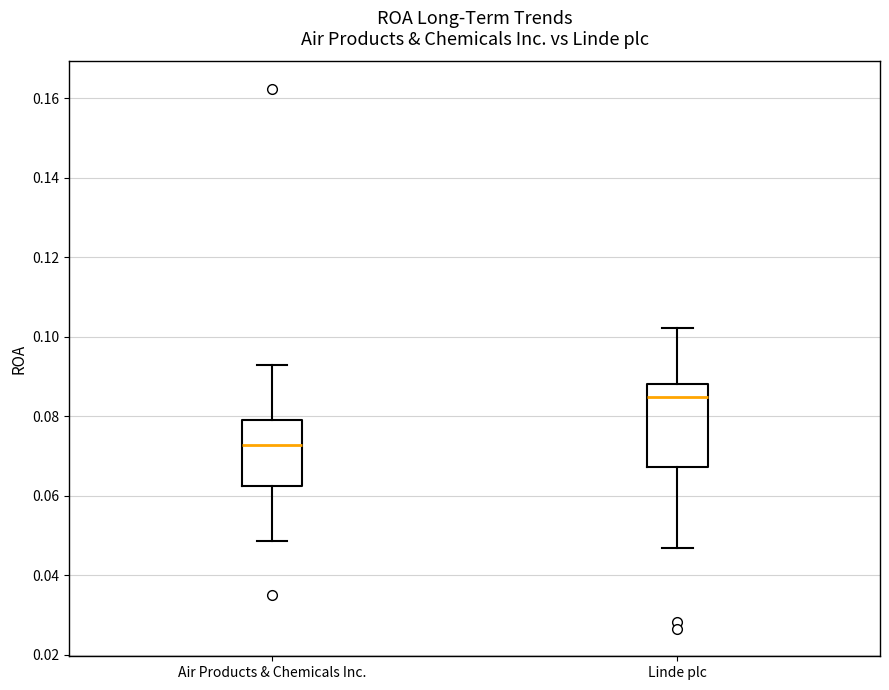

Where does the upper whisker of the box for Linde plc end on the y-axis? The values are not printed on the chart, so give them approximately, as read against the axis.

0.102